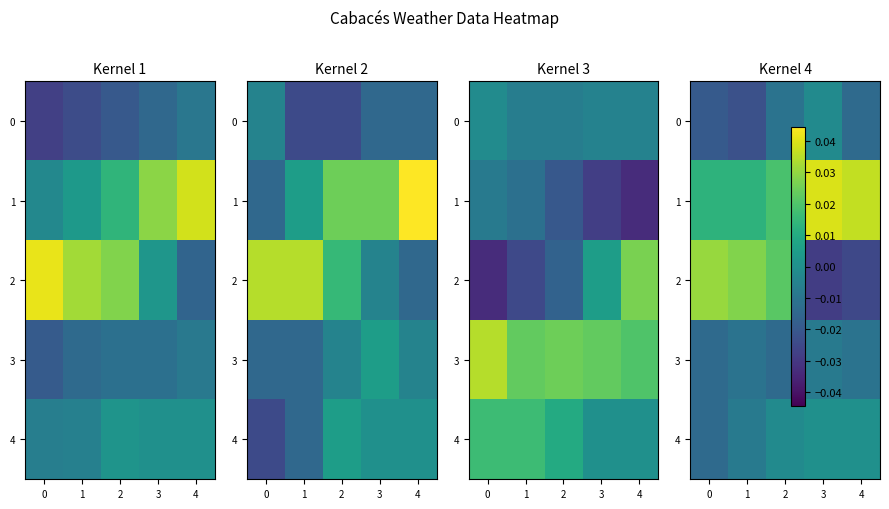

At which category is the sum across all series the highest?

2